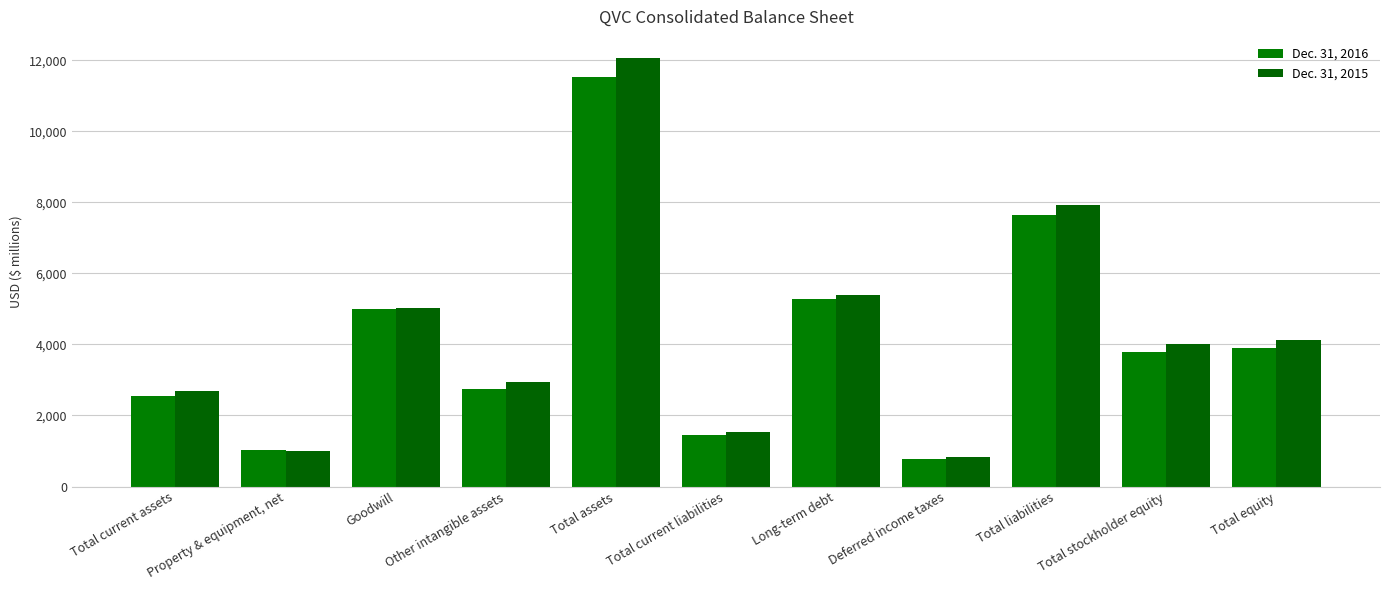

What are all the series names shown in the legend?

Dec. 31, 2016, Dec. 31, 2015